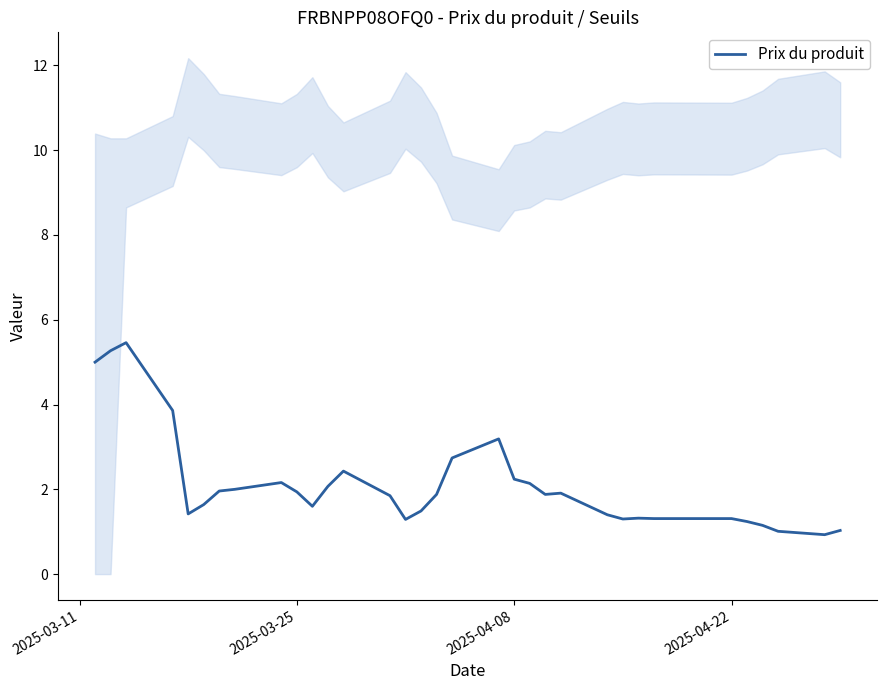

How many values are below 1?

1